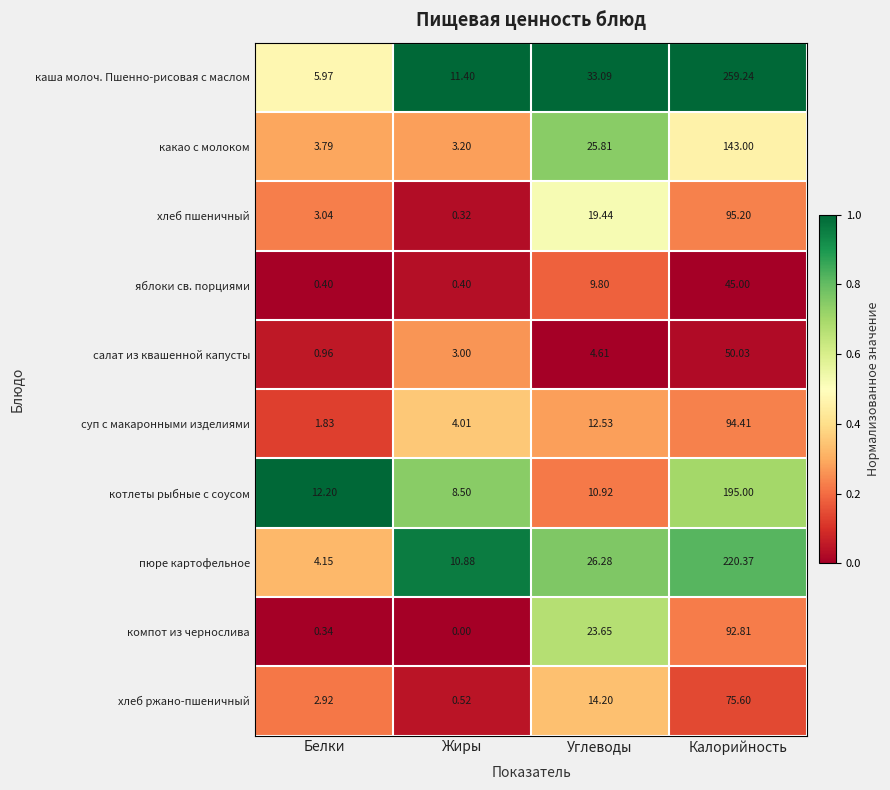

Which series changed the most between Белки and Углеводы?

каша молоч. Пшенно-рисовая с маслом